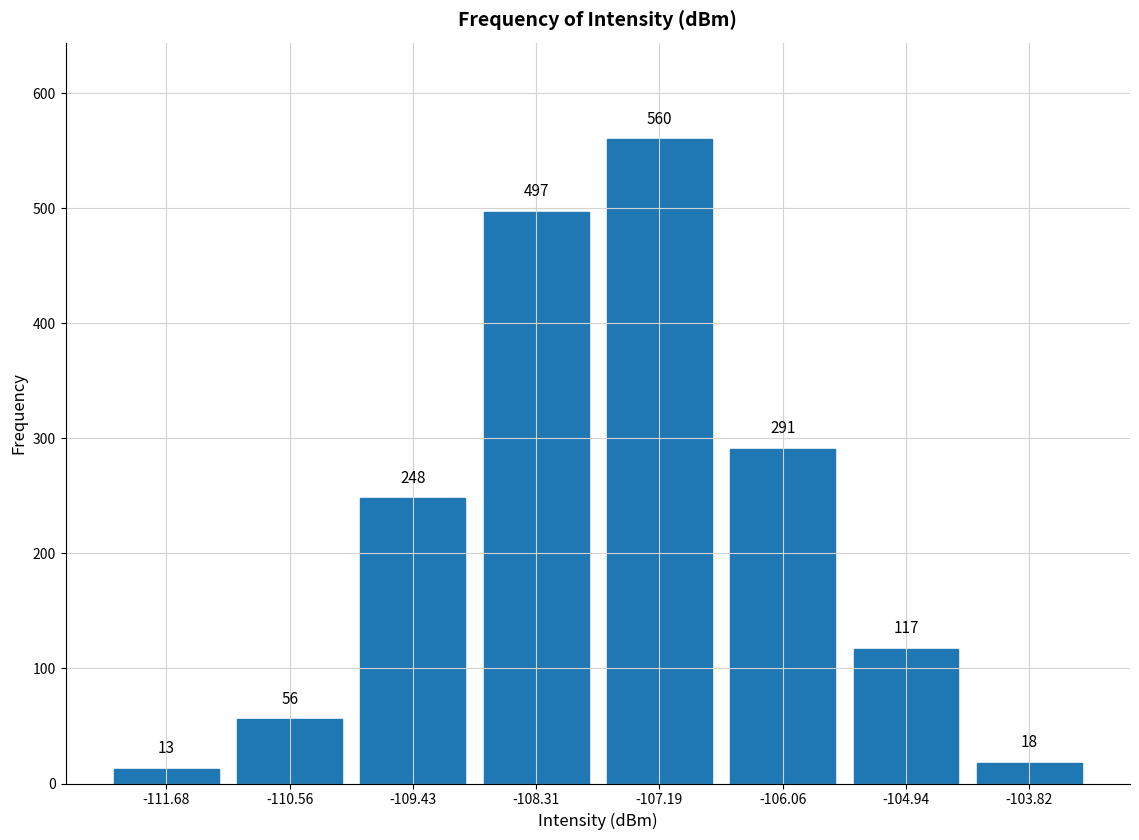

Reading left to right, list every bar in this chart as the range it spans on the x-axis followed by its height. The bar edges are not printed on the chart, so give them approximately, as read against the axis.

-112.2 to -111.2: 13
-111.2 to -110.0: 56
-110.0 to -108.8: 248
-108.8 to -107.8: 497
-107.8 to -106.6: 560
-106.6 to -105.6: 291
-105.6 to -104.4: 117
-104.4 to -103.2: 18